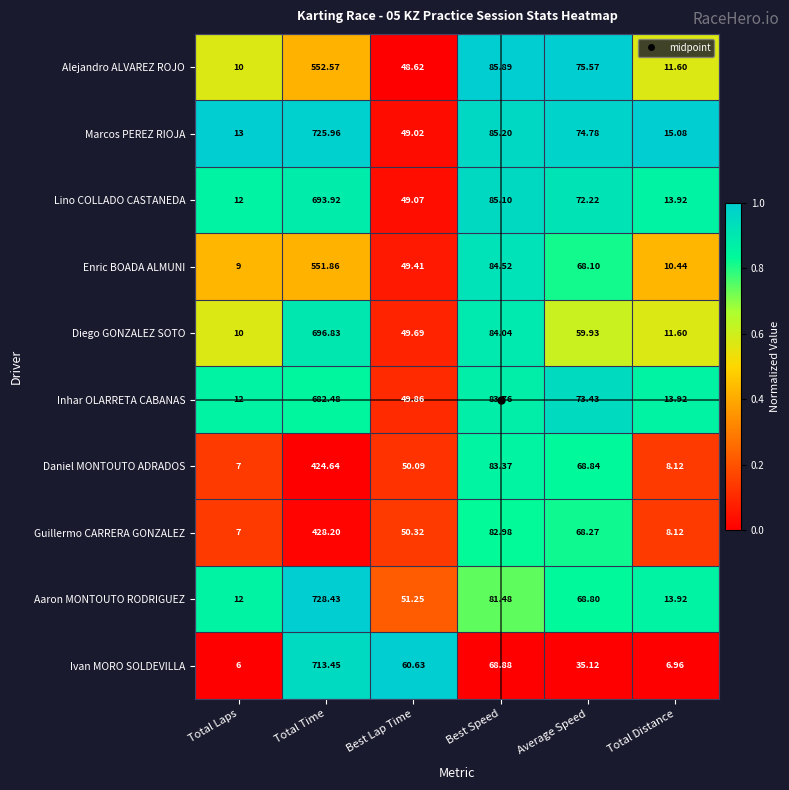

Which category has the lowest value in the Guillermo CARRERA GONZALEZ series?

Total Laps